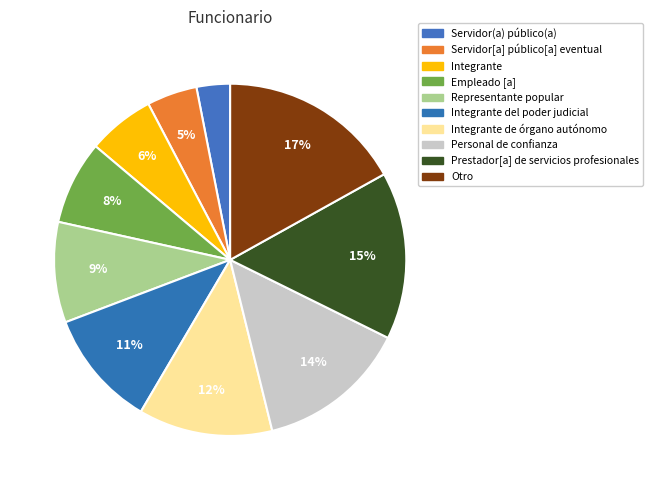

How many slices are in this pie chart?

10